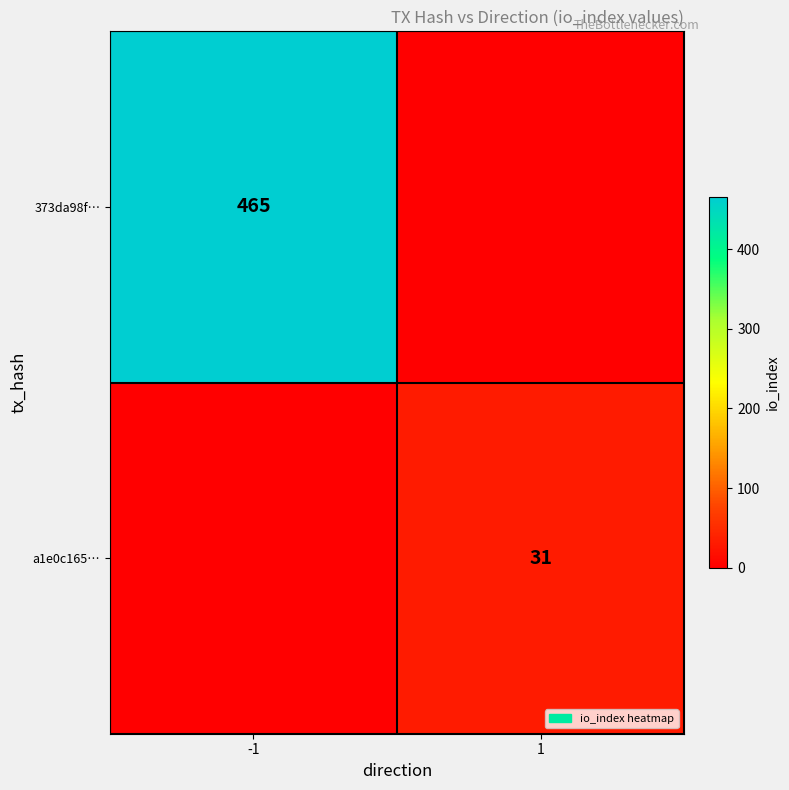

True or false: 373da98f… has a value of 749 at -1.

False